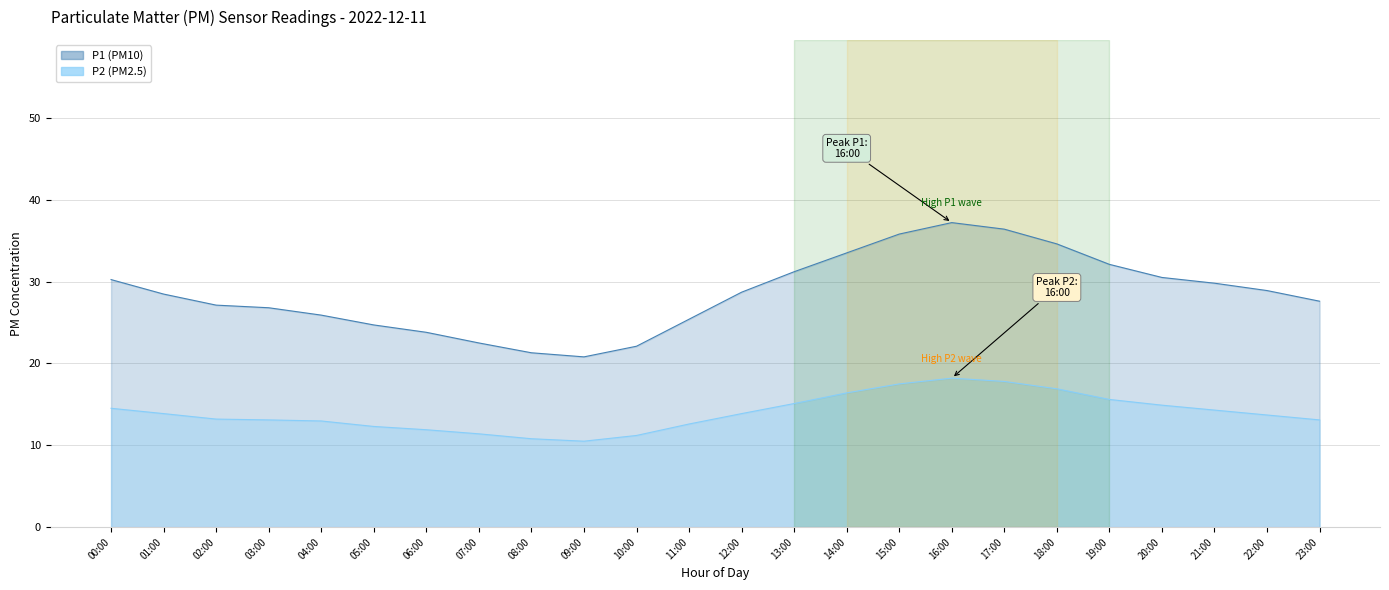

Which has a higher value, 09:00 or 11:00?

11:00